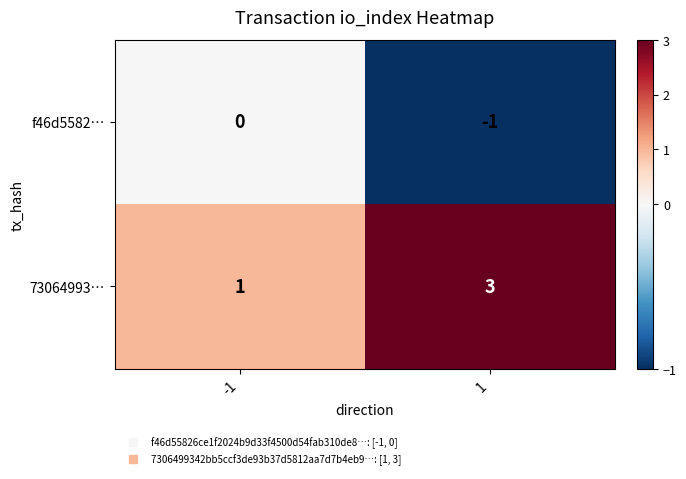

The value of 73064993… at 1 is 3. True or false?

True